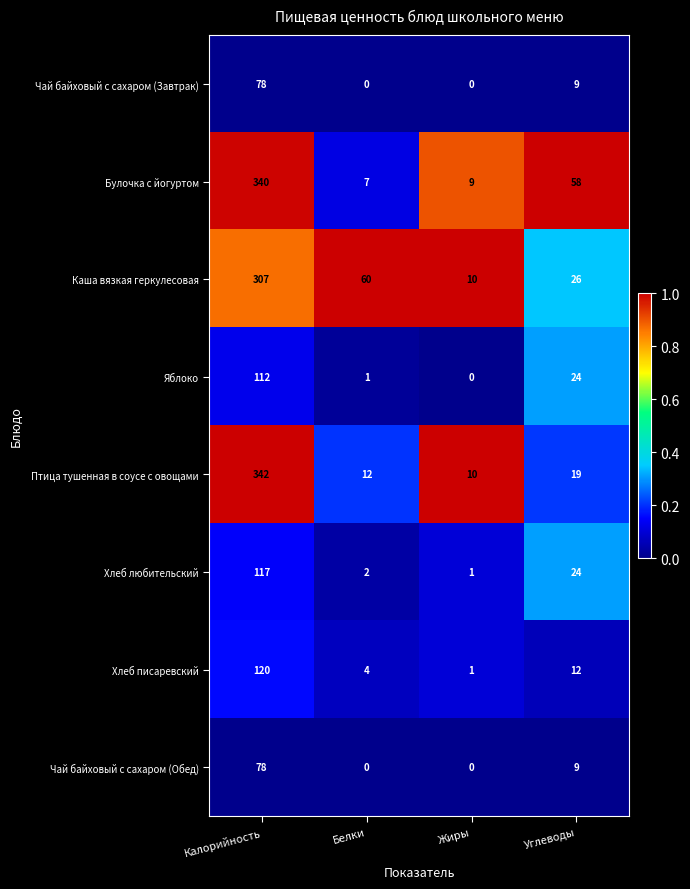

Rank the categories by Булочка с йогуртом value from highest to lowest.

Калорийность, Углеводы, Жиры, Белки